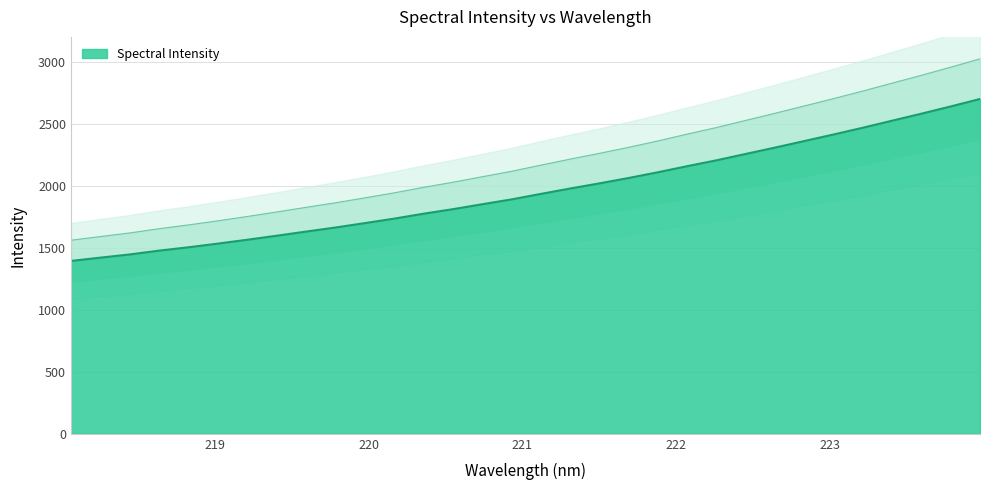

What is the value of the 8th point from the left?

1596.7